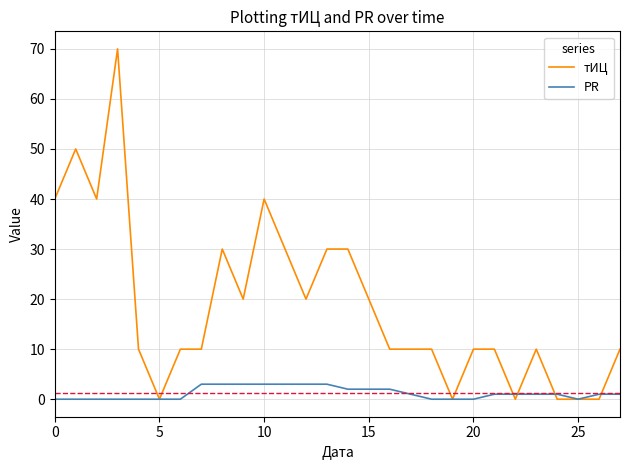

Reading left to right, extract all data points from this chart.

тИЦ: 40	50	40	70	10	0	10	10	30	20	40	30	20	30	30	20	10	10	10	0	10	10	0	10	0	0	0	10
PR: 0	0	0	0	0	0	0	3	3	3	3	3	3	3	2	2	2	1	0	0	0	1	1	1	1	0	1	1